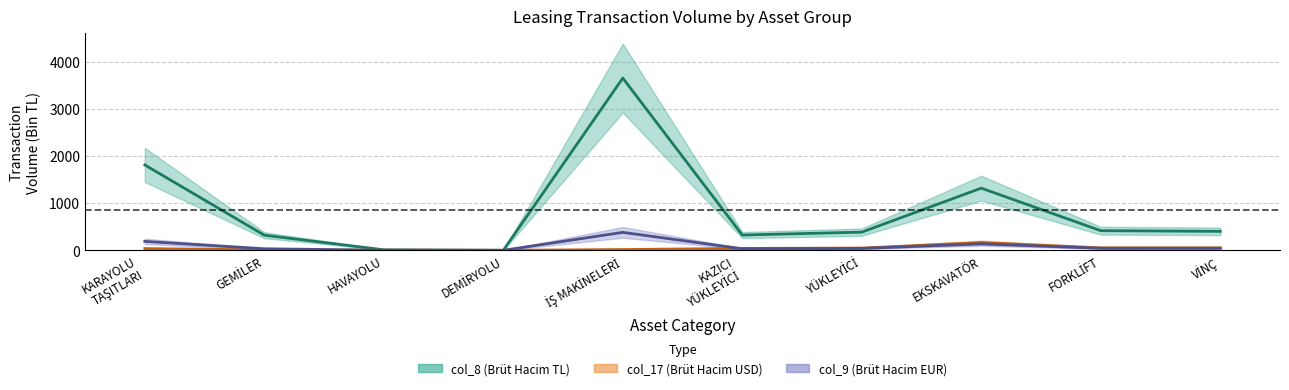

Which series ends up on top after the final intersection of col_9 and col_16?

col_16